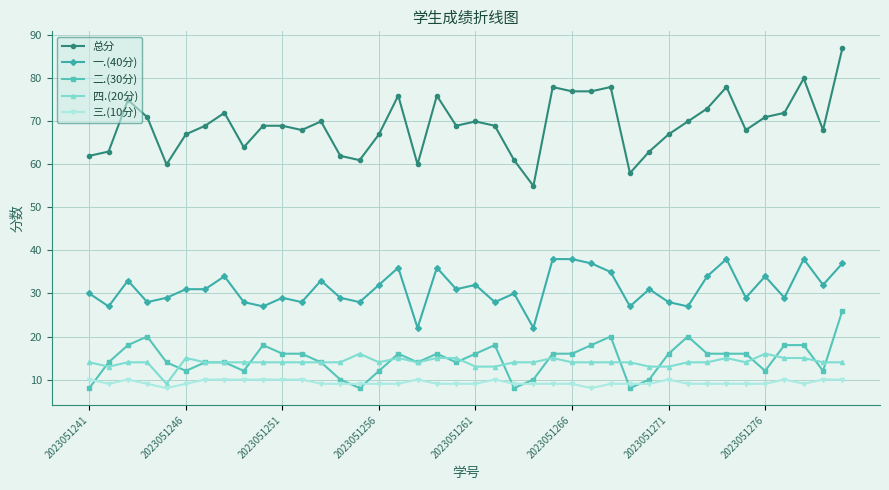

List the series in order of their peak value, highest first.

总分, 一.(40分), 二.(30分), 四.(20分), 三.(10分)